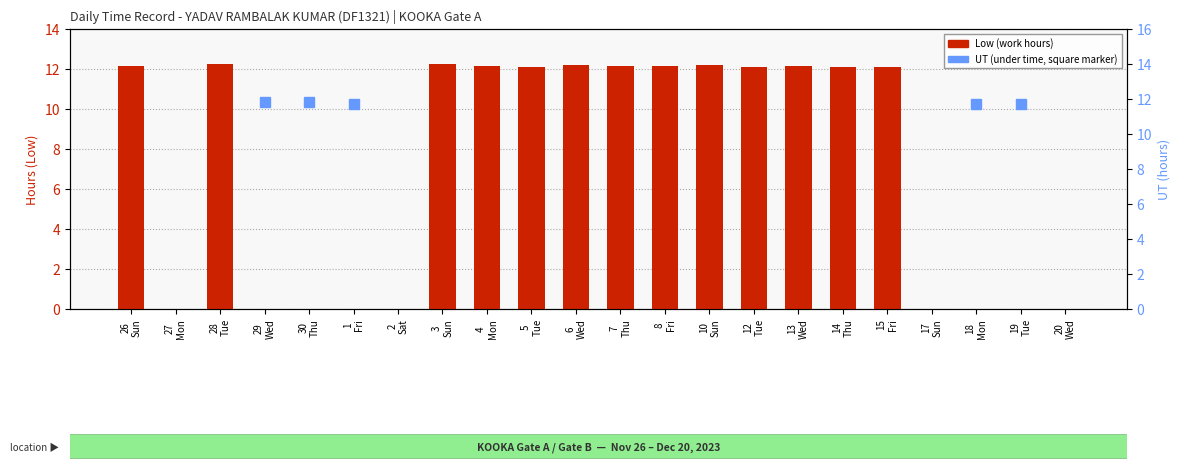

What is the label of the 1st bar from the right?

20
Wed